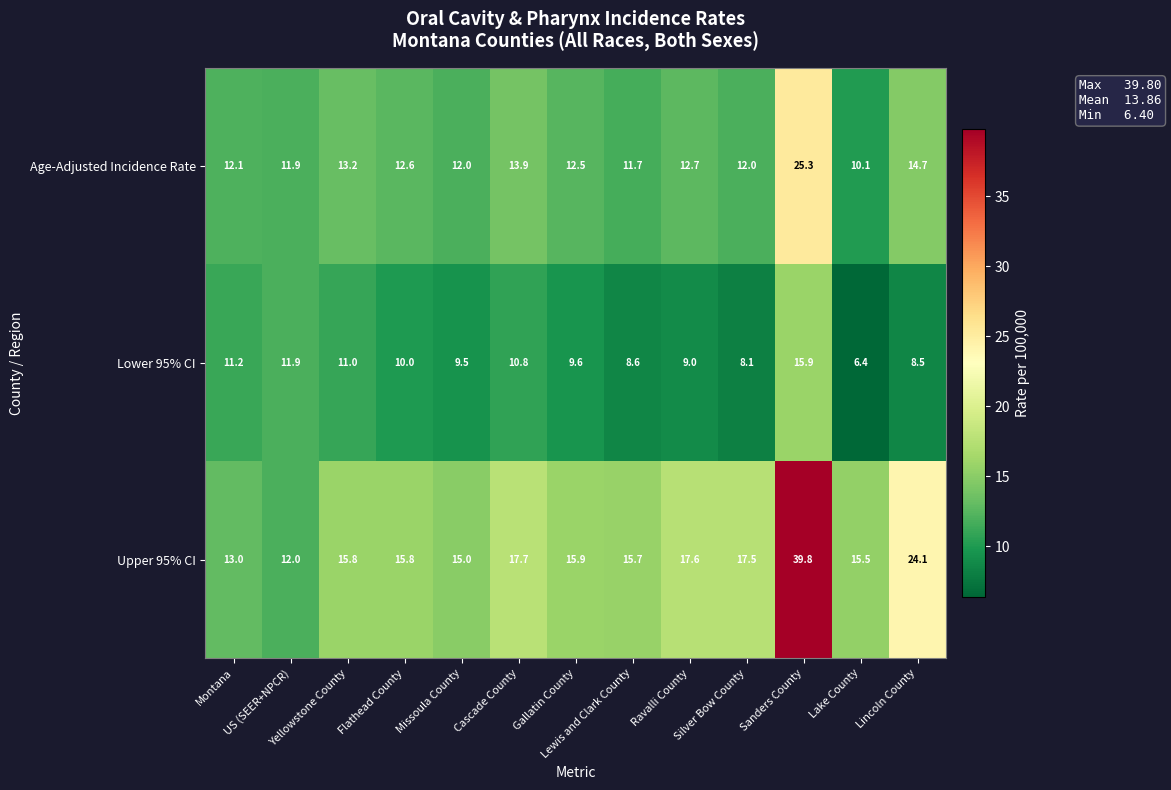

Which series has the largest total across all categories?

Upper 95% CI